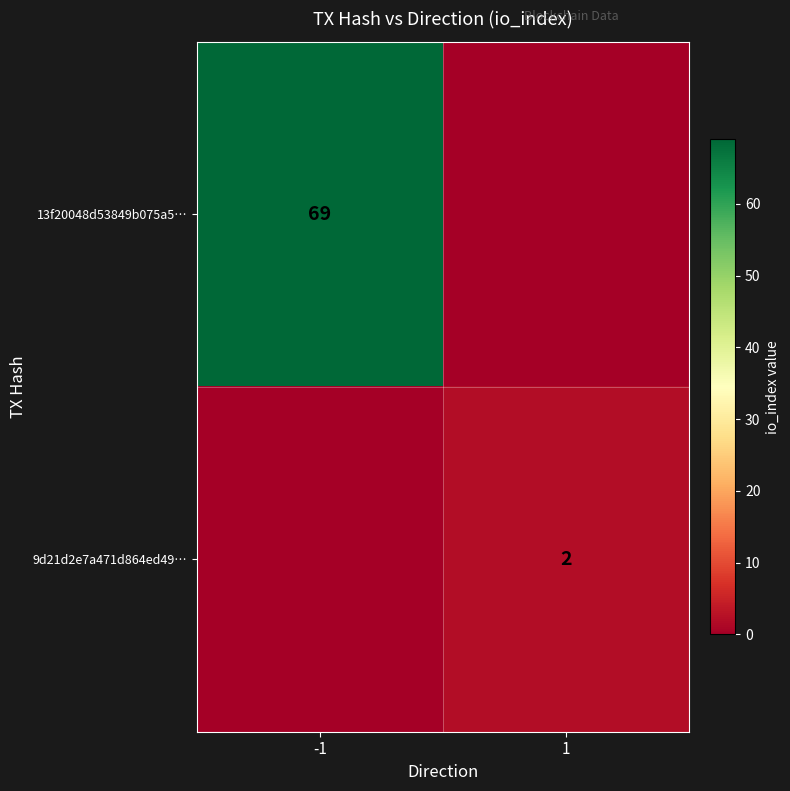

How many data points does each series have?

2